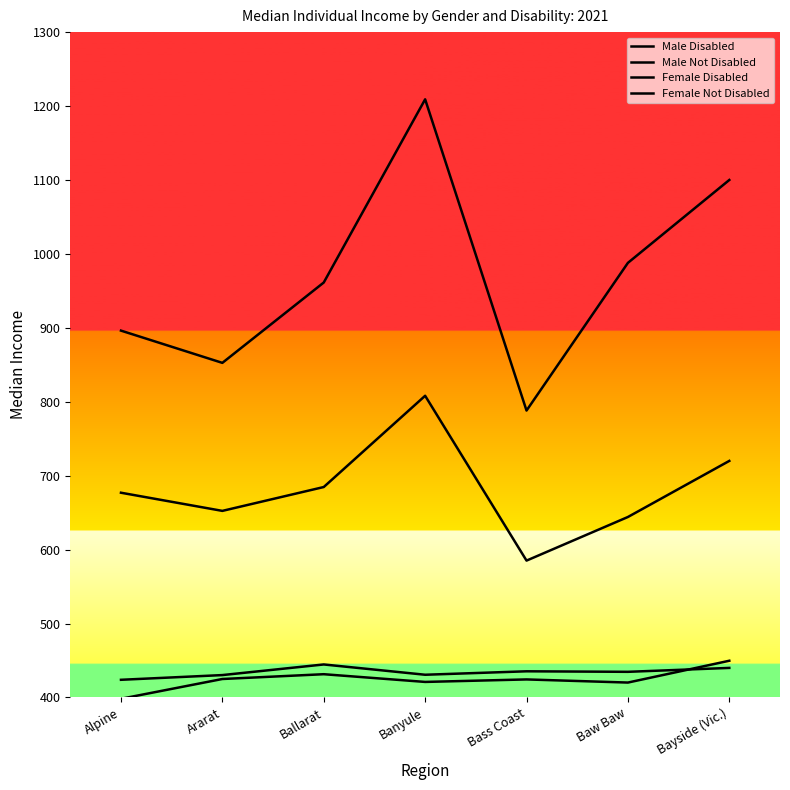

Reading left to right, extract all data points from this chart.

Male Disabled: 398.2	425.0	431.5	421.0	424.4	420.2	449.7
Male Not Disabled: 896.2	852.6	961.3	1209.1	788.1	987.9	1100.0
Female Disabled: 423.9	430.3	444.7	430.8	435.4	434.7	440.0
Female Not Disabled: 677.0	652.4	684.7	808.1	585.2	644.1	720.0